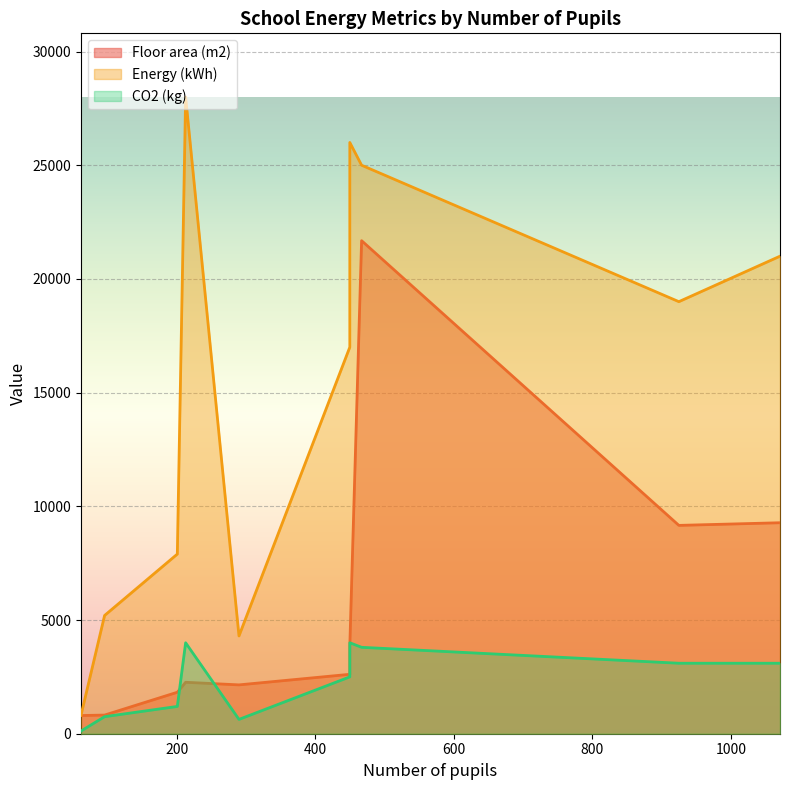

Which category has the lowest value across all series?

62